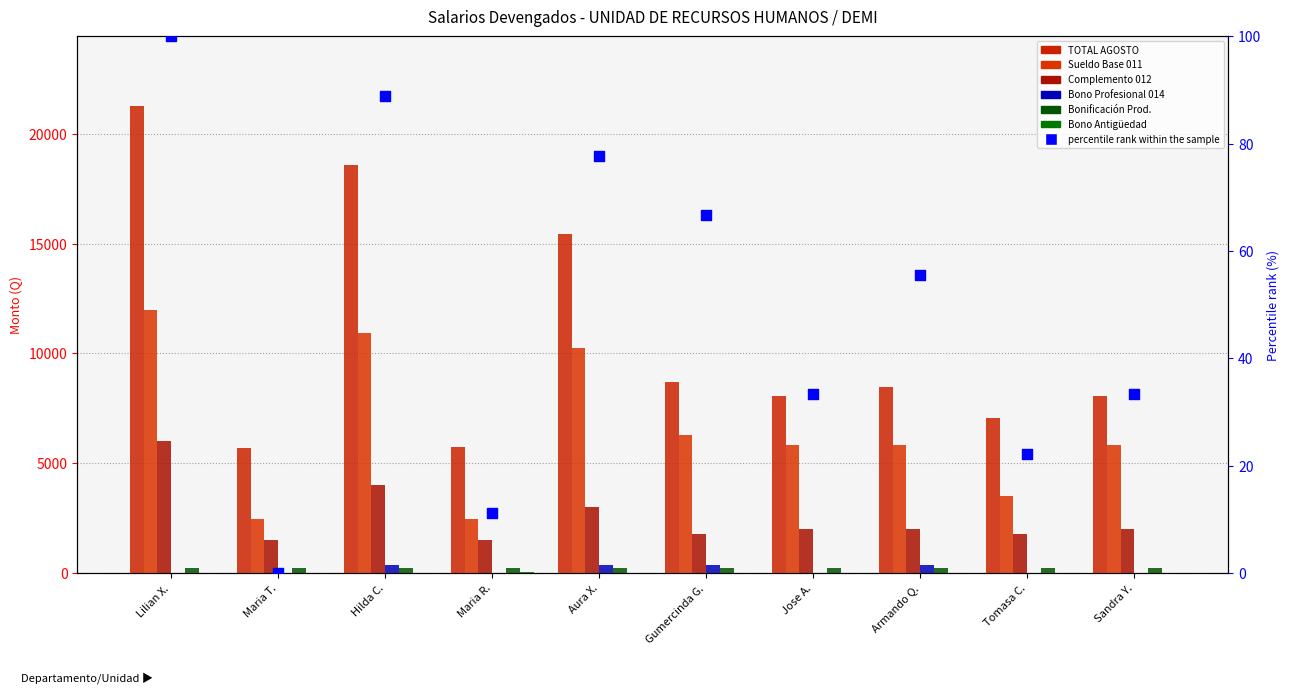

Which series has the largest total across all categories?

TOTAL AGOSTO